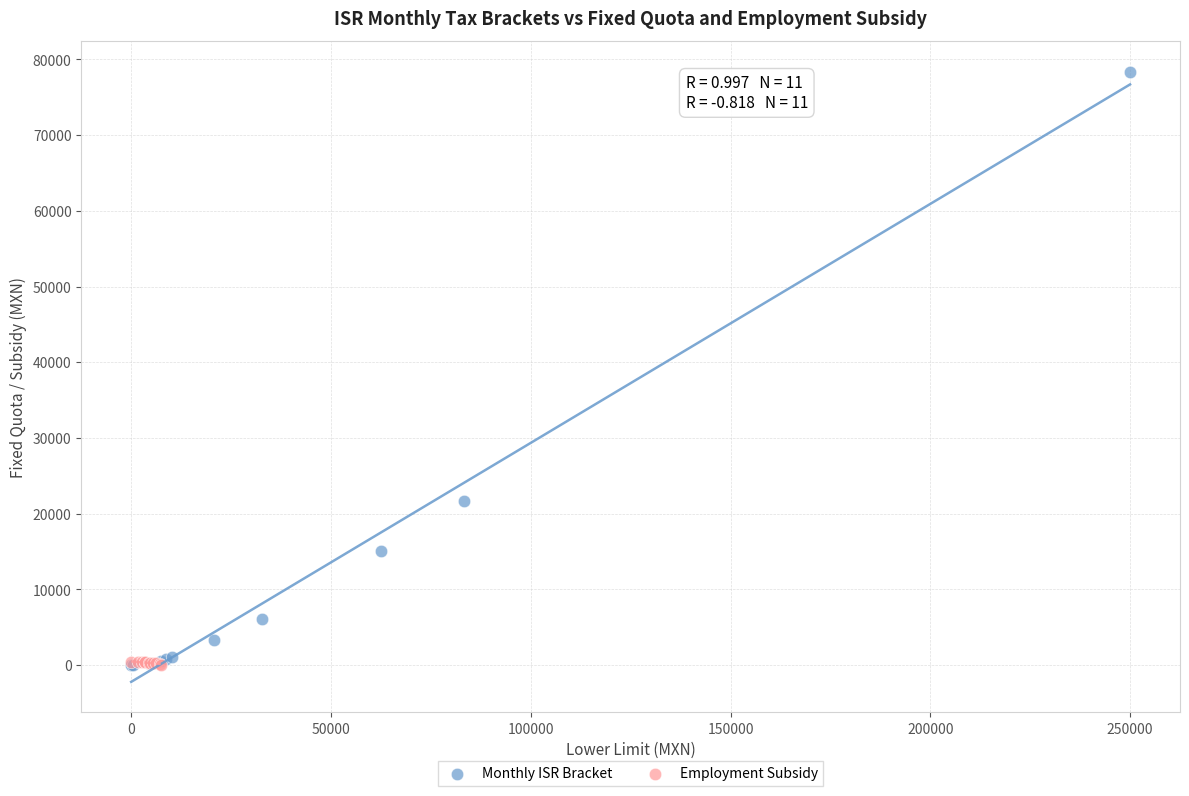

Which series has the widest spread of Y values?

Monthly ISR Bracket